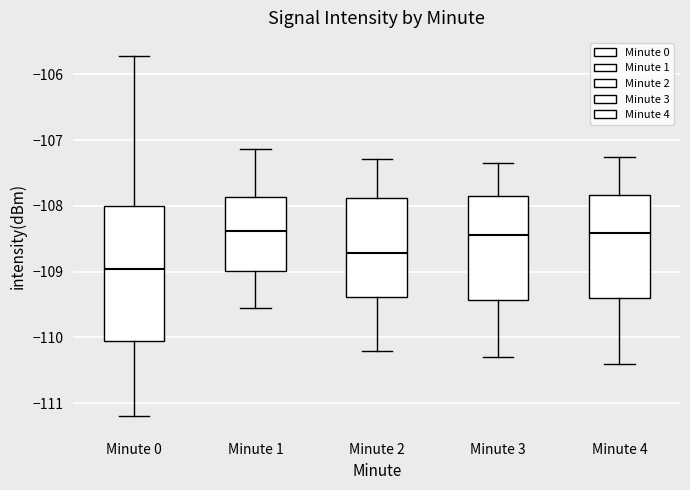

Where does the median line of the box for Minute 0 sit on the y-axis? The values are not printed on the chart, so give them approximately, as read against the axis.

-109.0